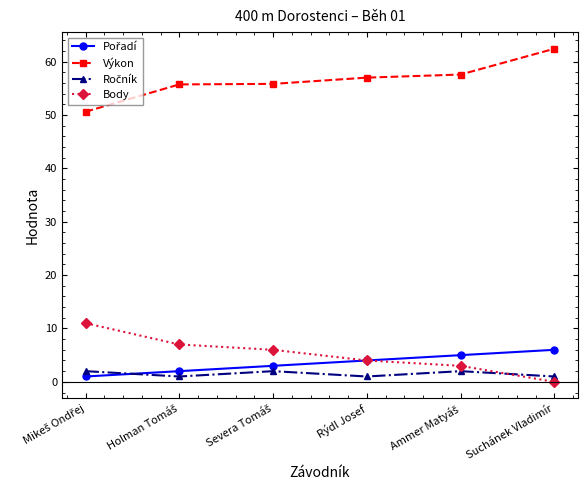

True or false: Výkon and Body cross at least once.

False